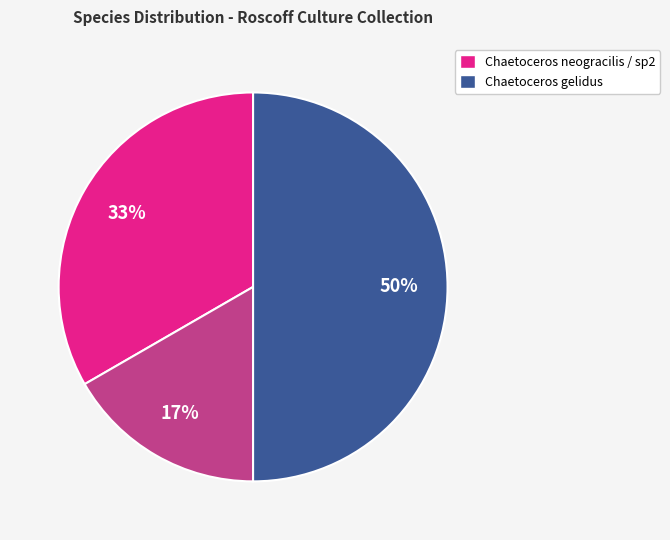

To the nearest percent, what is the difference between the largest and smallest slice percentages?

33%